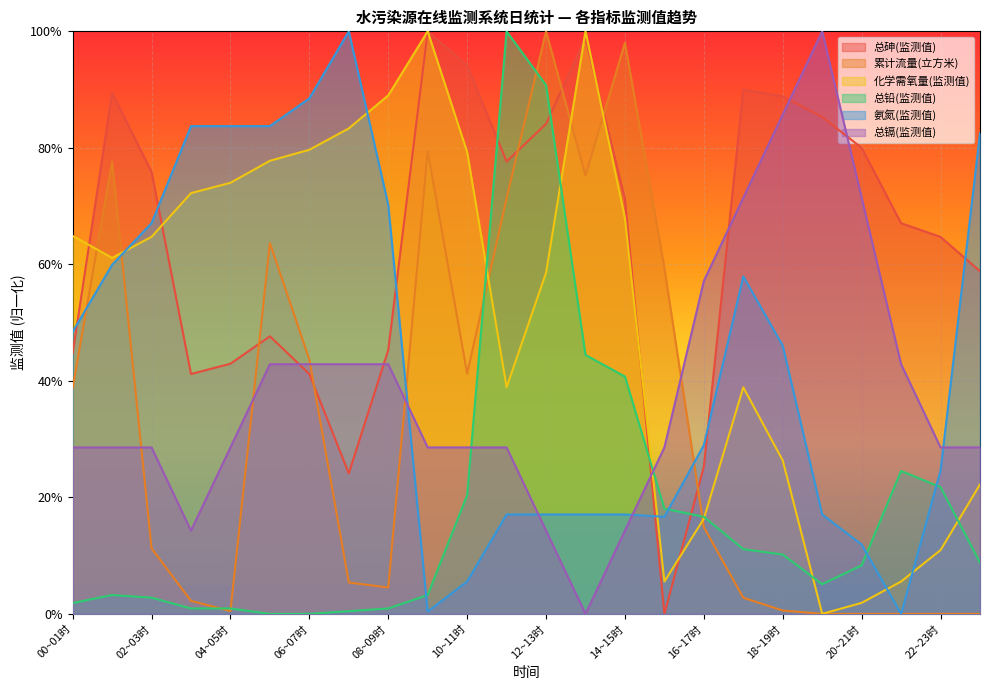

True or false: 总镉(监测值) has more than 2 points higher than both neighbors.

False